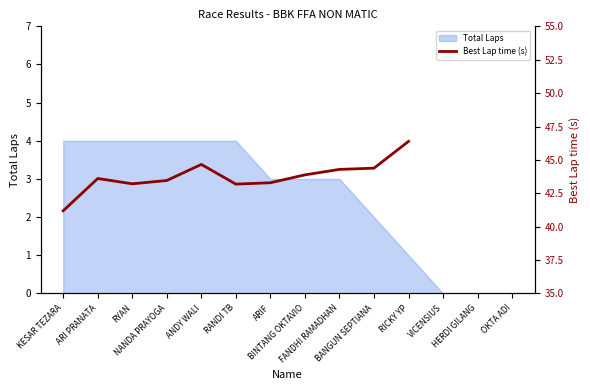

True or false: there are more than 0 points higher than both neighbors.

True